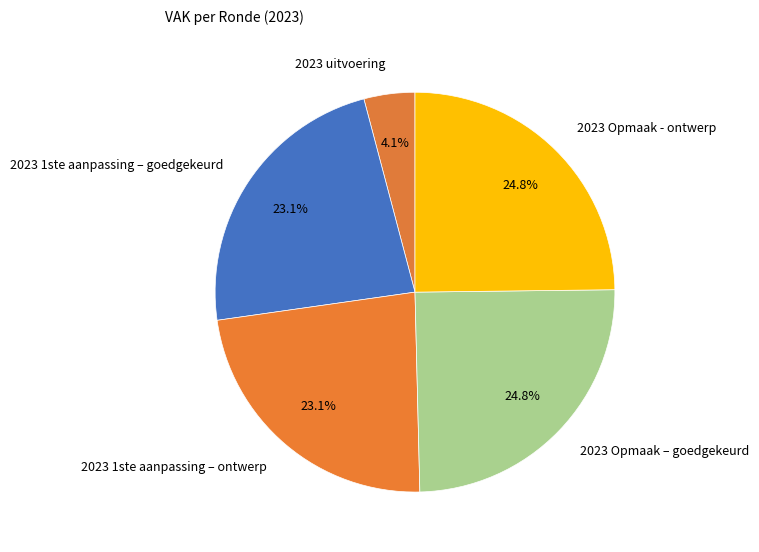

Which has a higher value, 2023 1ste aanpassing – ontwerp or 2023 Opmaak – goedgekeurd?

2023 Opmaak – goedgekeurd